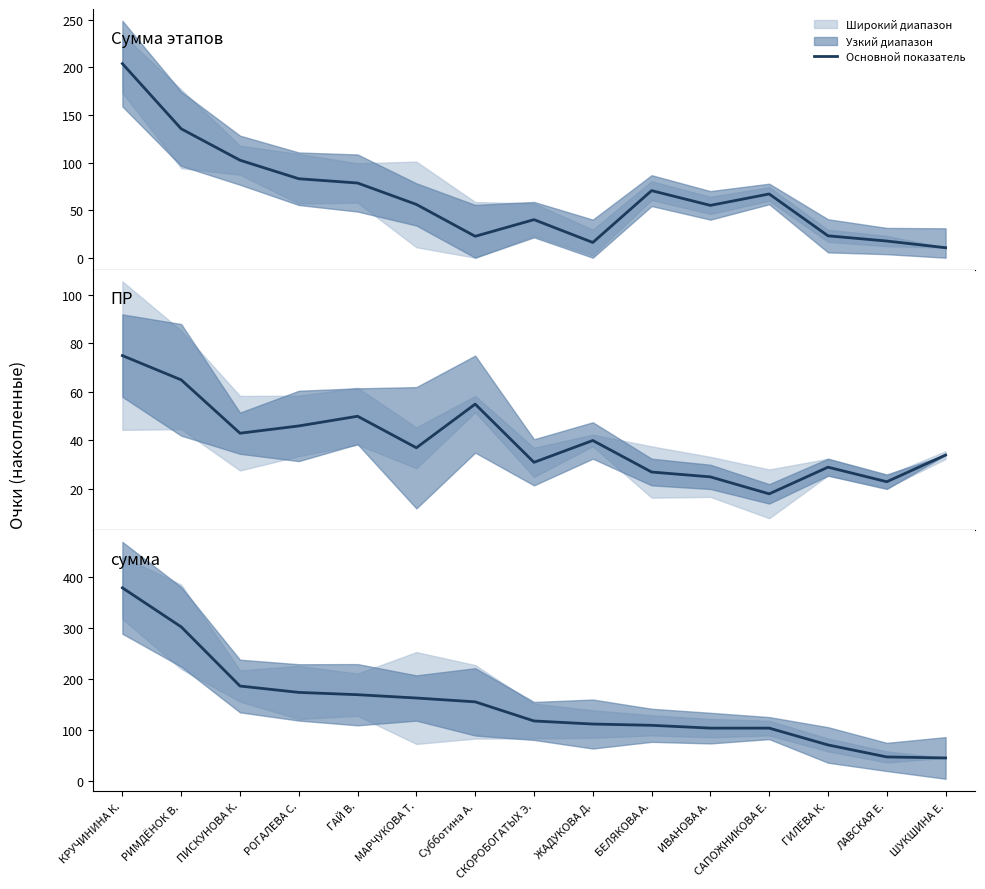

At which category does ПР reach its first local valley?

ПИСКУНОВА К.